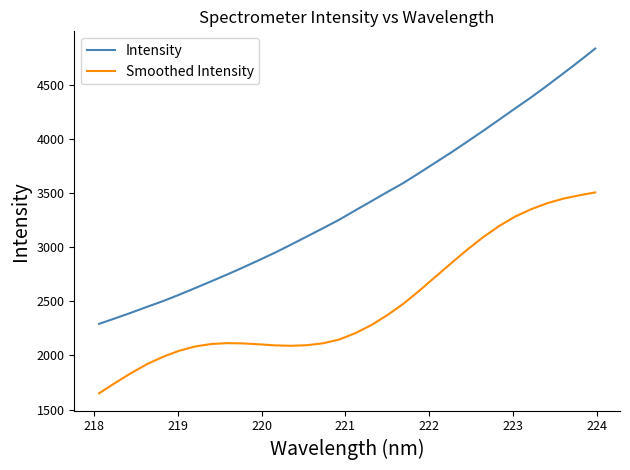

What is the minimum value shown in the chart?

1649.4